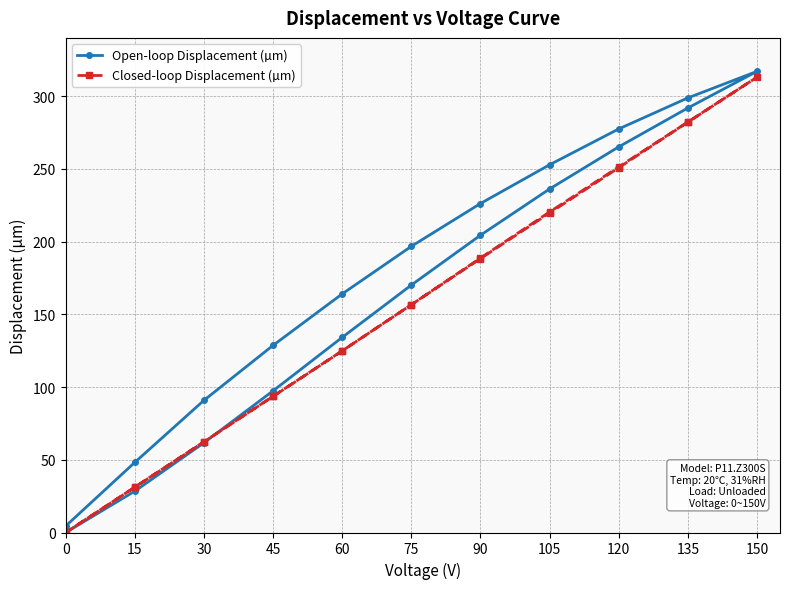

True or false: Open-loop Displacement (µm) has more than 2 points higher than both neighbors.

False